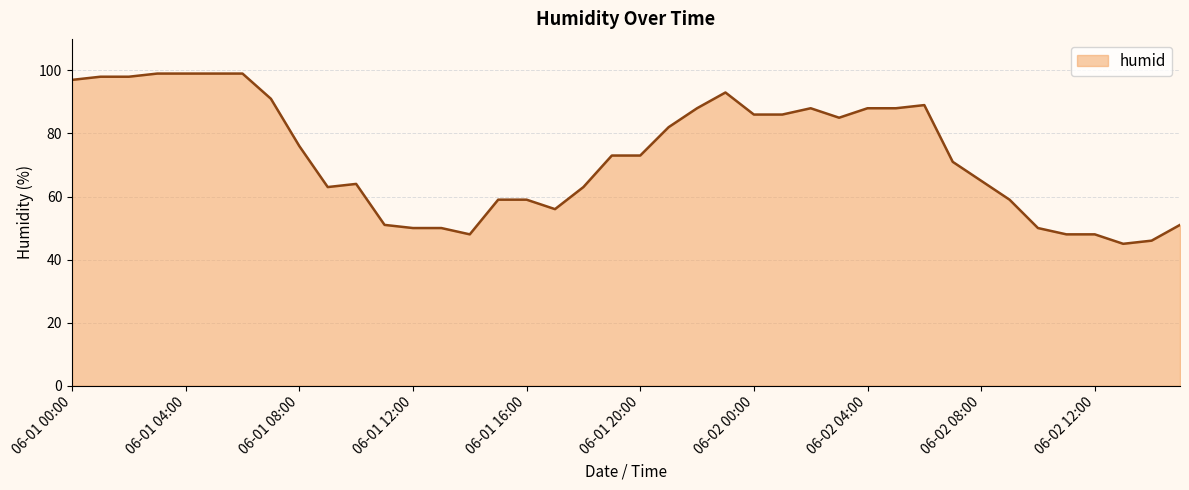

What is the difference between the maximum and second lowest values?

53